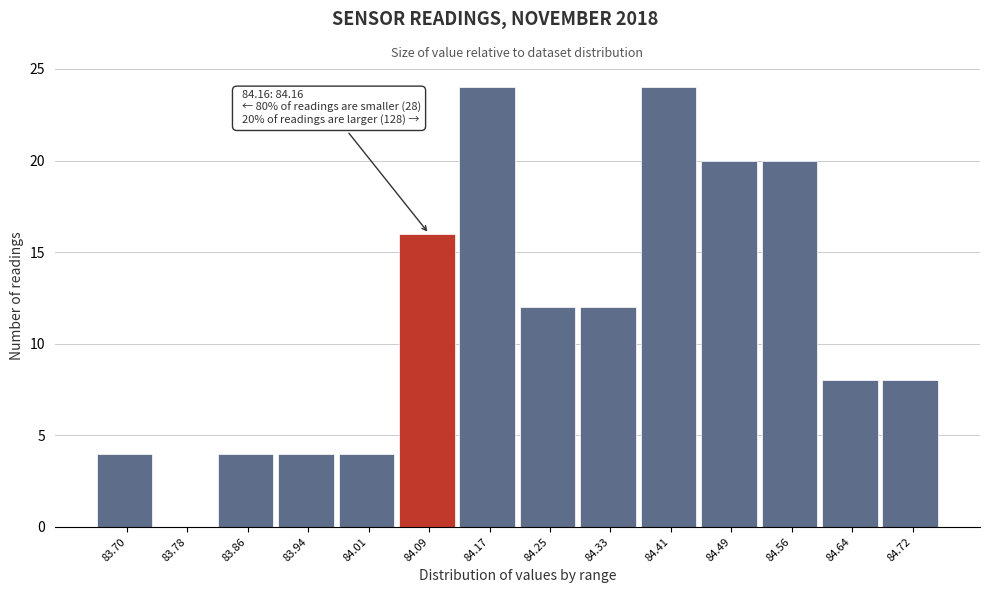

Reading right to left, transcribe all the data shown in this chart.

84.72=8	84.64=8	84.56=20	84.49=20	84.41=24	84.33=12	84.25=12	84.17=24	84.09=16	84.01=4	83.94=4	83.86=4	83.78=0	83.70=4